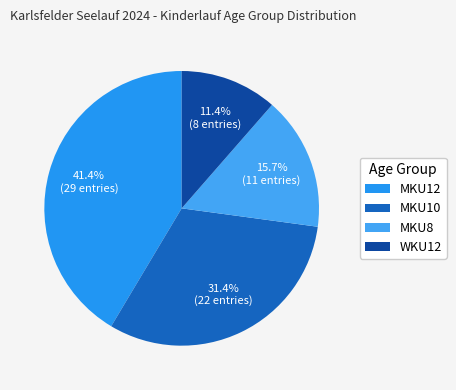

Does MKU10 account for over 50% of the chart?

No